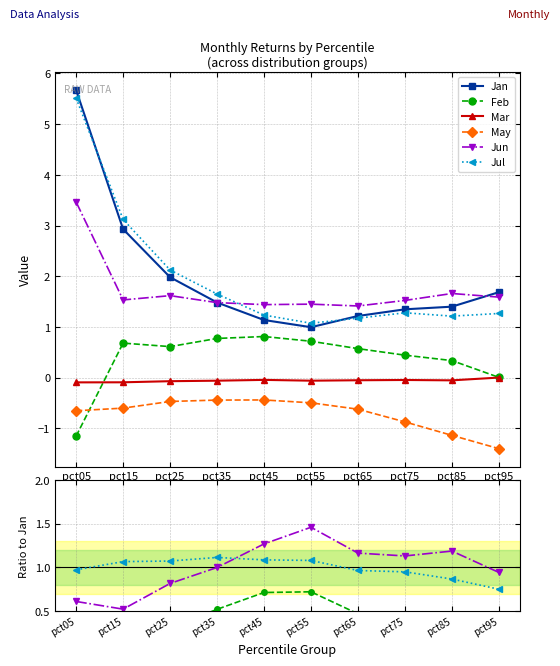

How many series are shown in this chart?

6